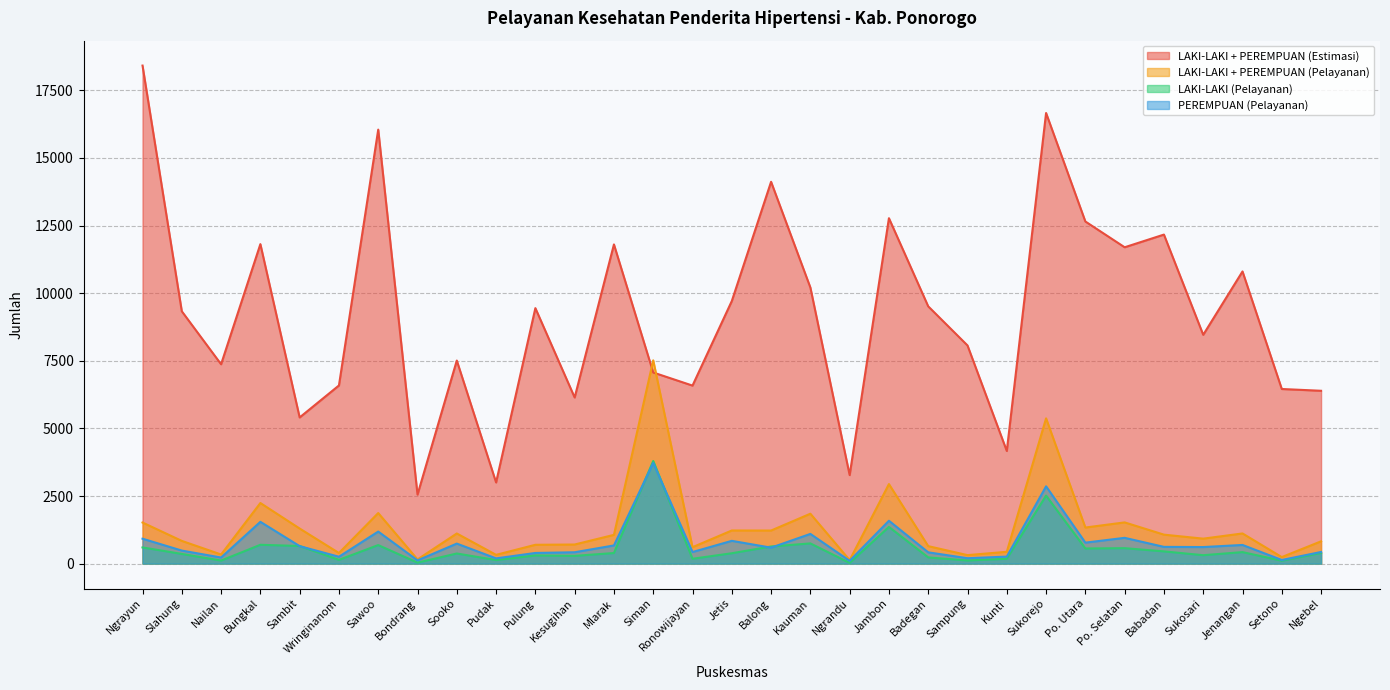

What is the average value of the LAKI-LAKI + PEREMPUAN (Pelayanan) series?

1350